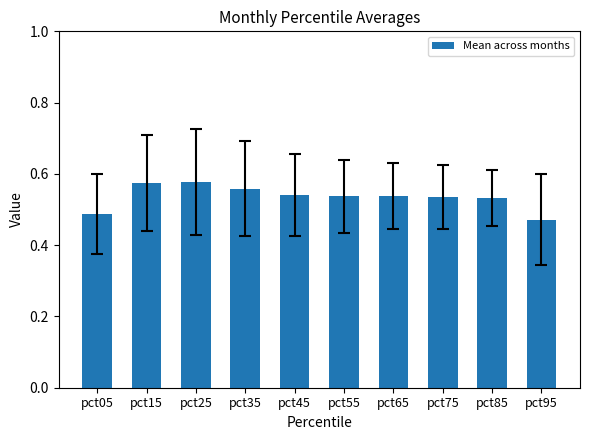

Where is the data nearest to the value 0?

pct95